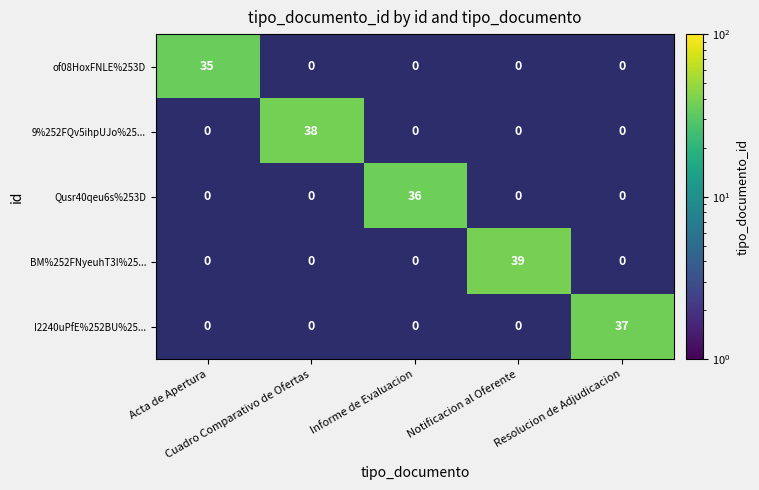

What is the spread (max minus min) of values at Informe de Evaluacion?

36